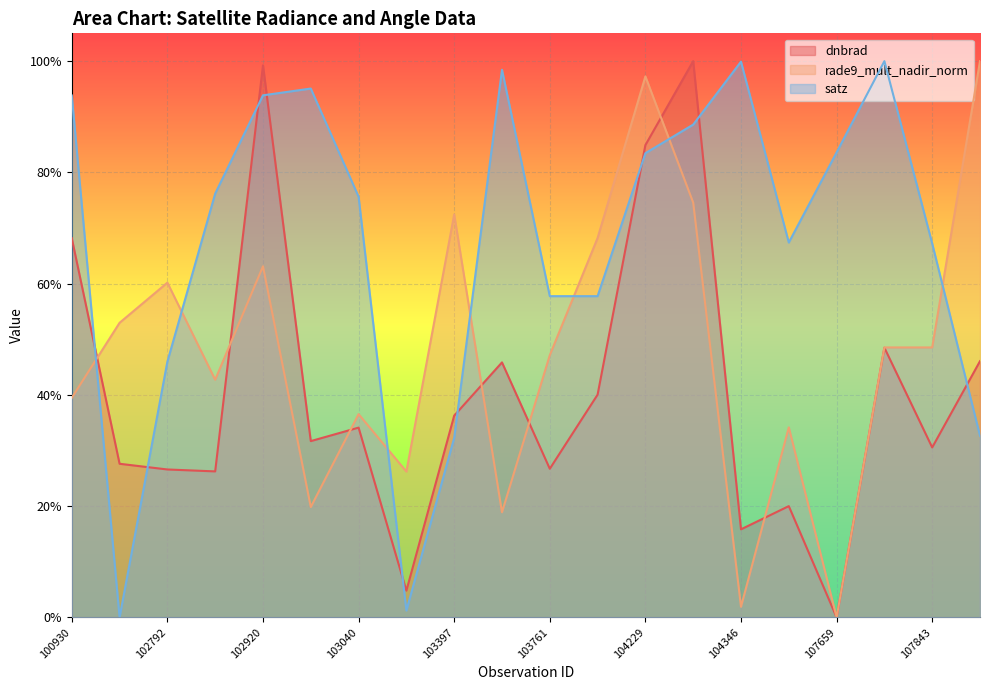

What is the approximate value of dnbrad at 103524?

0.5